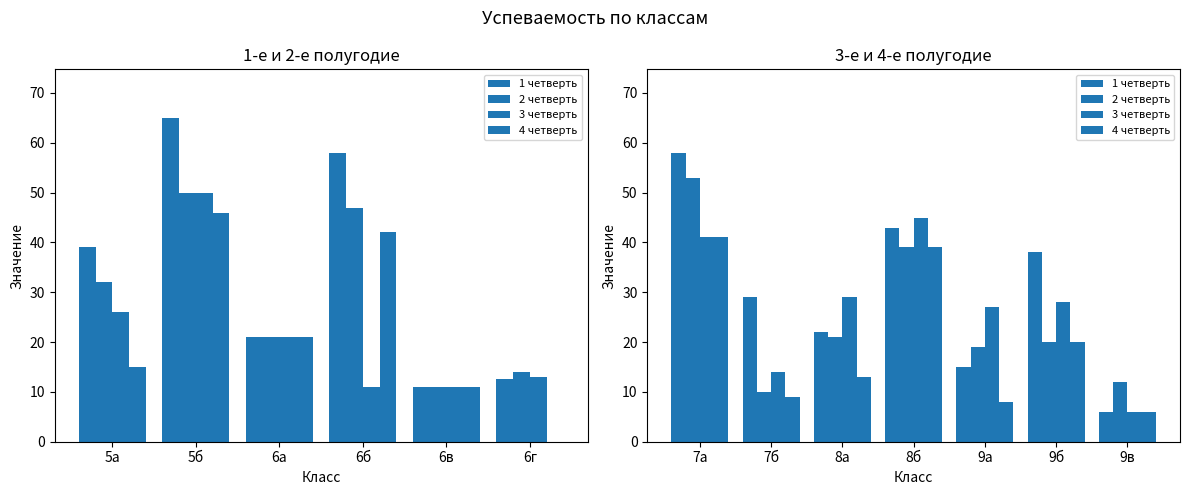

How many bars are there in each group?

4